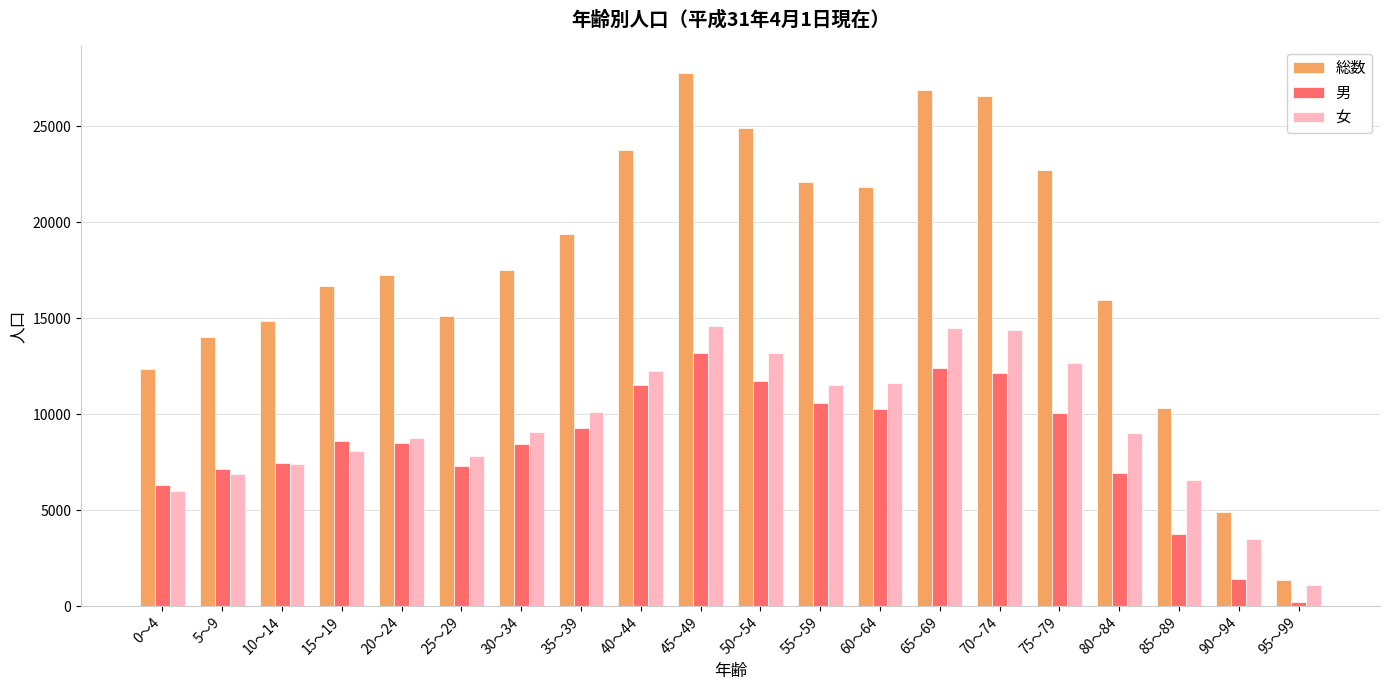

What are all the series names shown in the legend?

総数, 男, 女